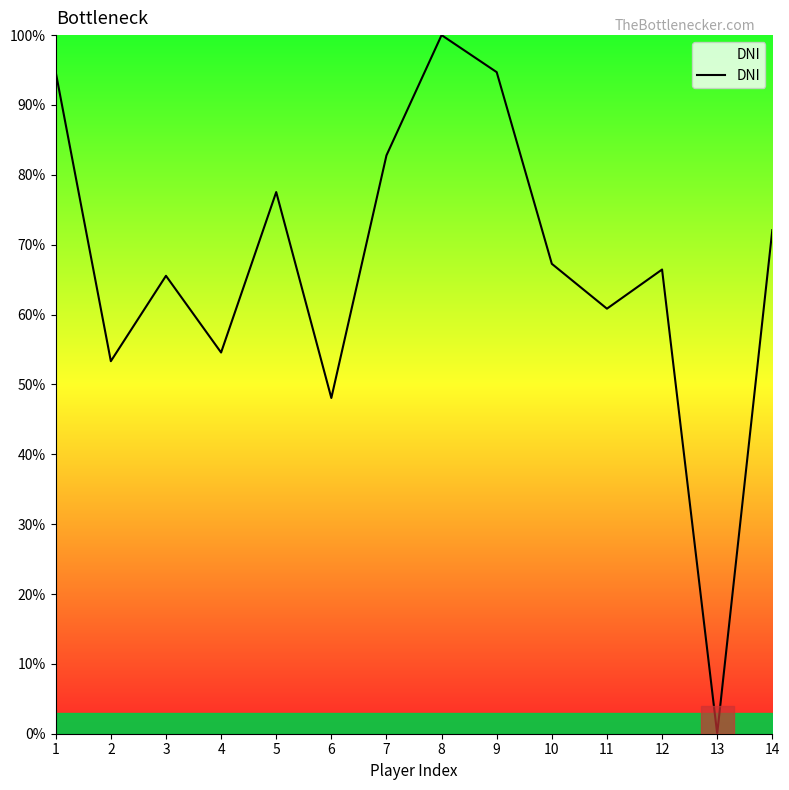

At which category does the data reach its first local valley?

2